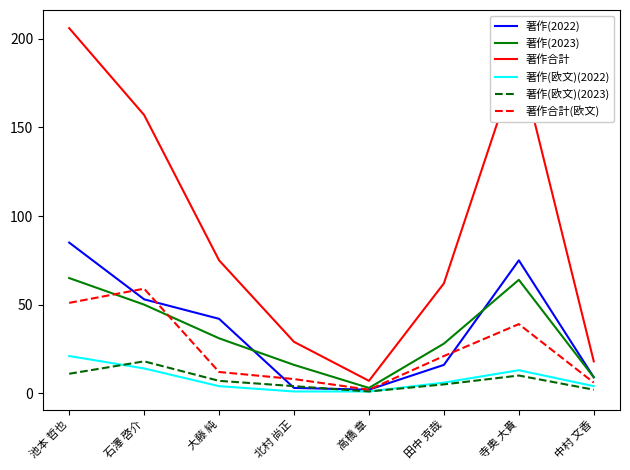

The 著作合計(欧文) series shows 7 at 田中 克哉. True or false?

False